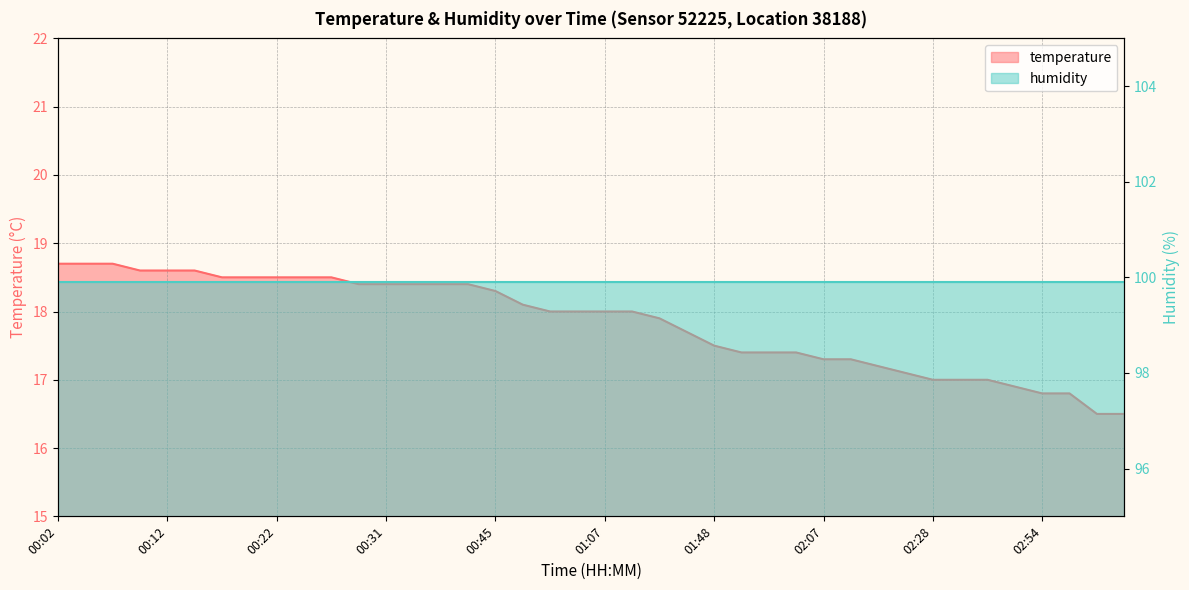

Where does the data first go above 18?

00:02